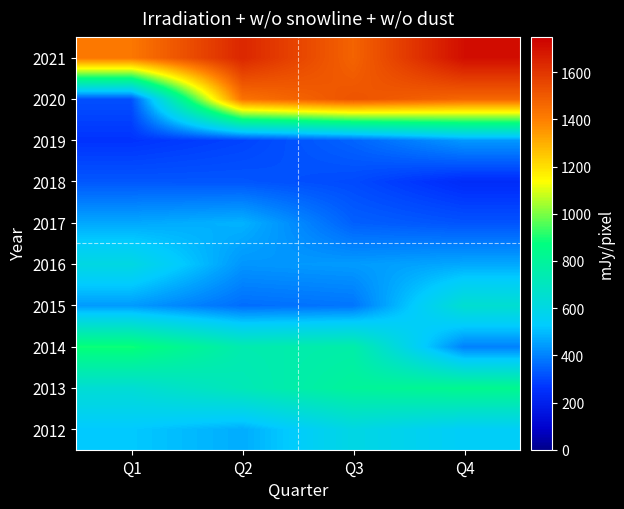

Rank the series at Q1 from highest to lowest value.

2021, 2014, 2013, 2016, 2012, 2017, 2015, 2018, 2020, 2019